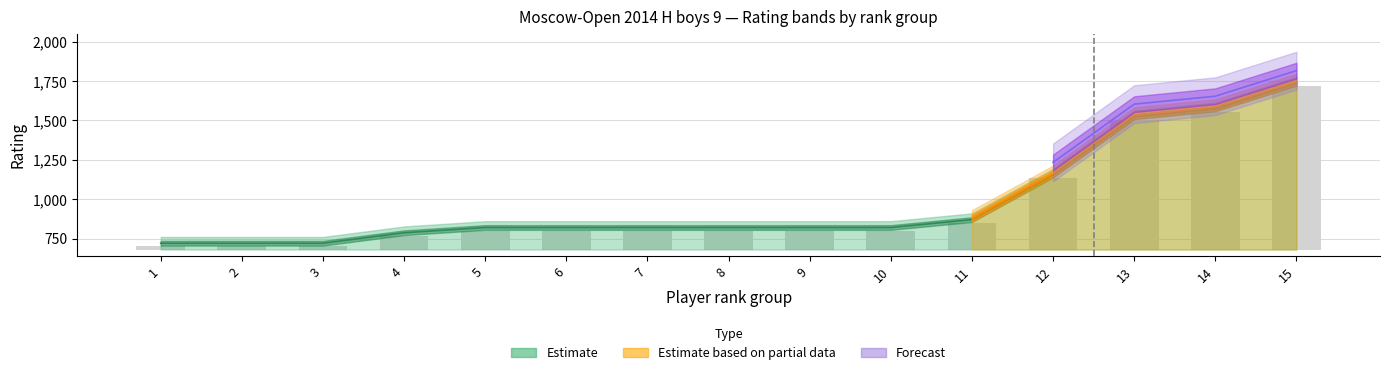

Are the bars horizontal?

No